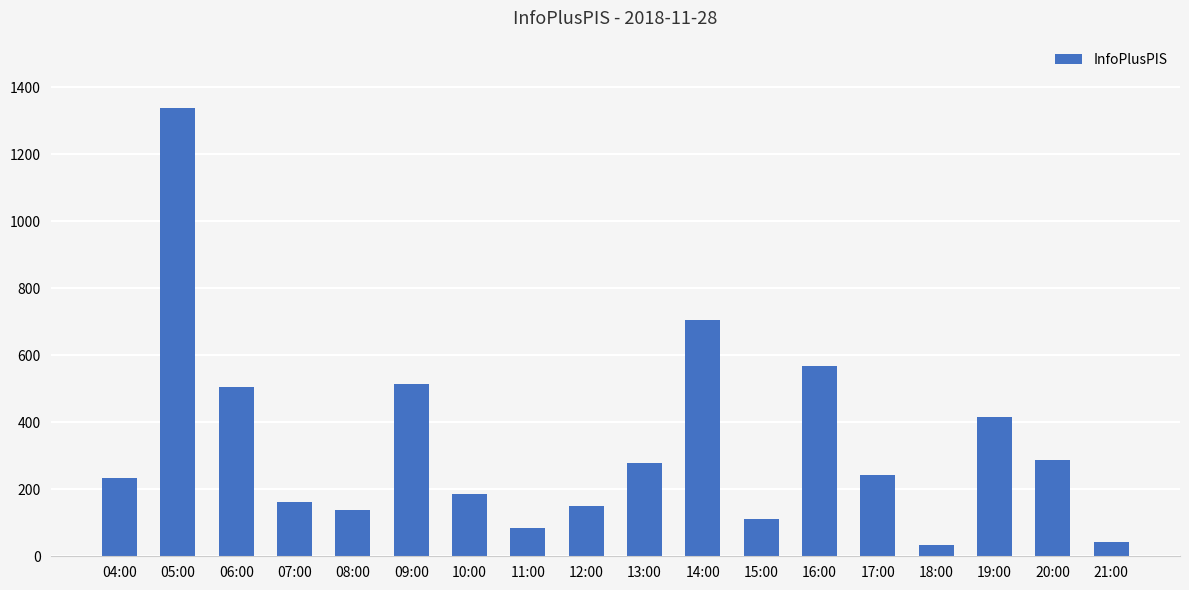

How many distinct data groups are displayed?

1